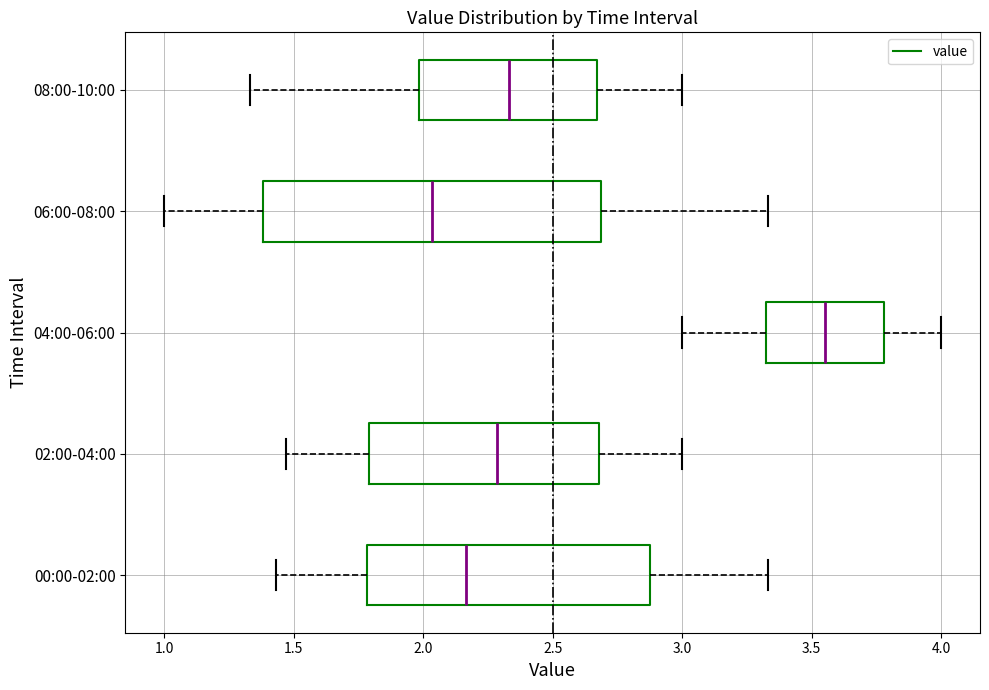

Reading bottom to top, transcribe this box plot: for each box, give where its median line is, the range the box spans, and where its two whiskers end, as read against the x-axis. The values are not printed on the chart, so give them approximately, as read against the axis.

00:00-02:00: median 2.15, box 1.80 to 2.90, whiskers 1.45 to 3.35
02:00-04:00: median 2.30, box 1.80 to 2.70, whiskers 1.45 to 3.00
04:00-06:00: median 3.55, box 3.30 to 3.80, whiskers 3.00 to 4.00
06:00-08:00: median 2.05, box 1.40 to 2.70, whiskers 1.00 to 3.35
08:00-10:00: median 2.35, box 2.00 to 2.65, whiskers 1.35 to 3.00